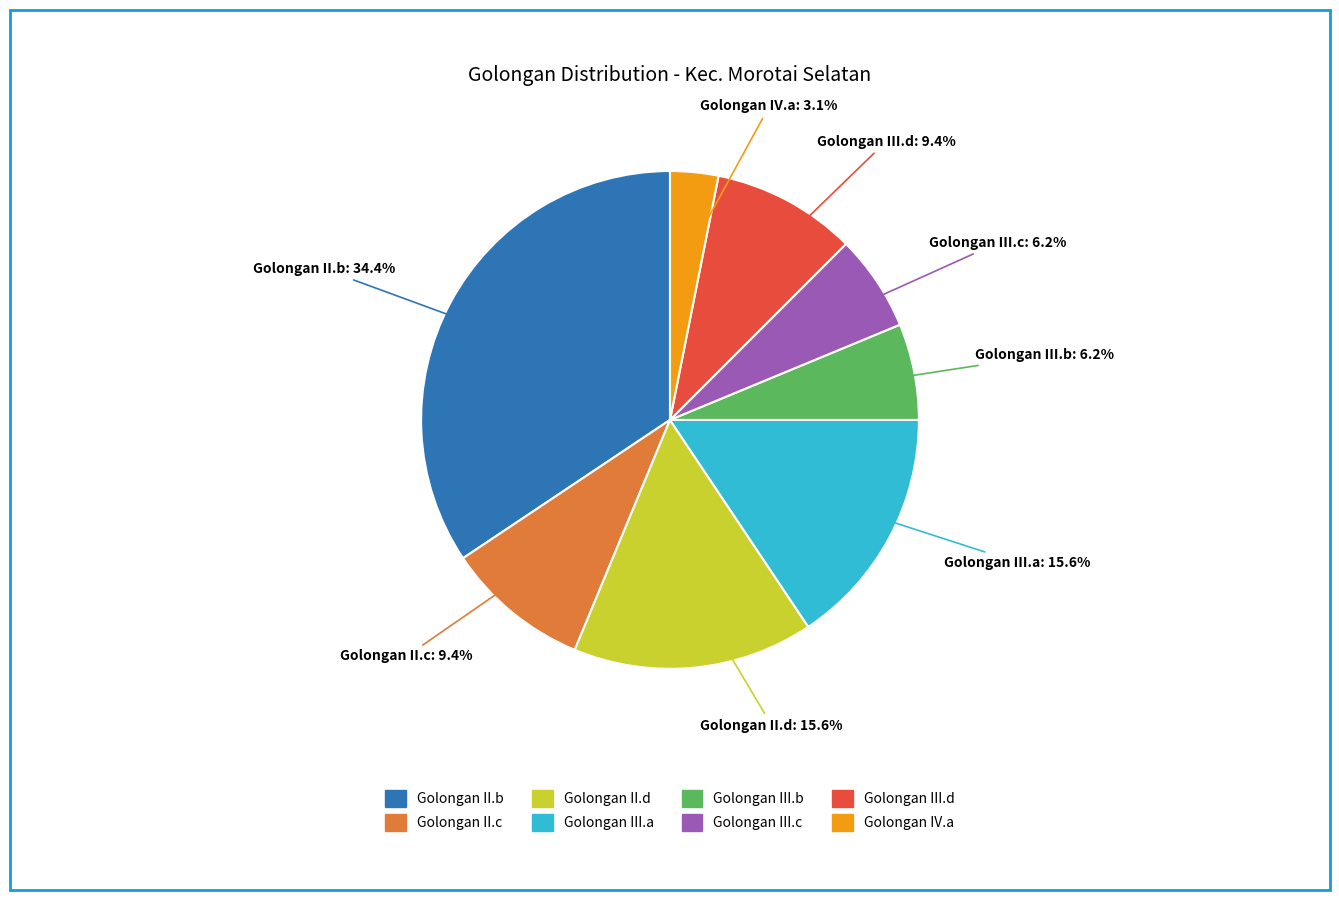

Combined, do Golongan III.c and Golongan III.d account for over 50%?

No